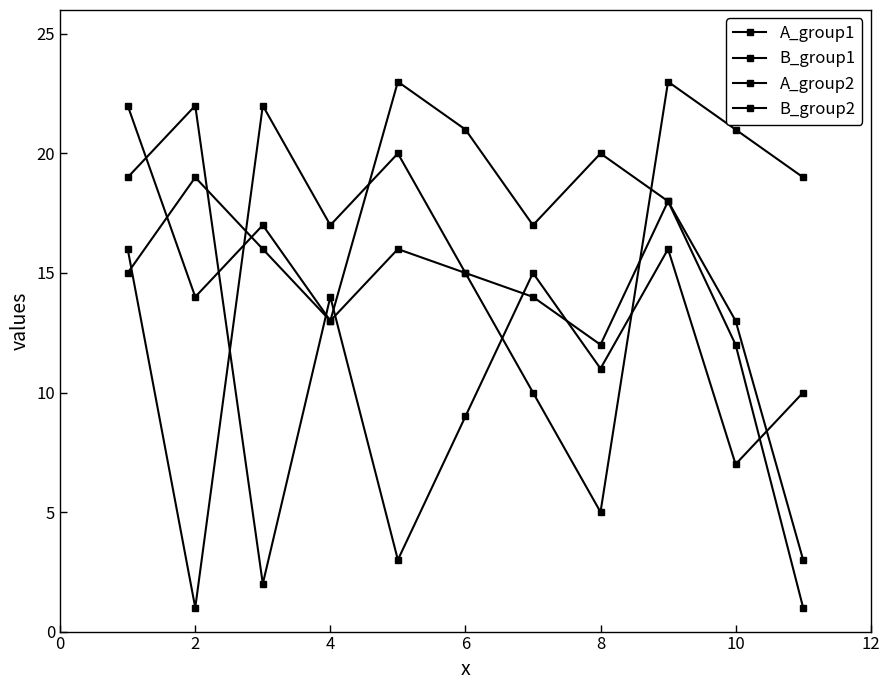

At which category does A_group2 reach its first local peak?

4